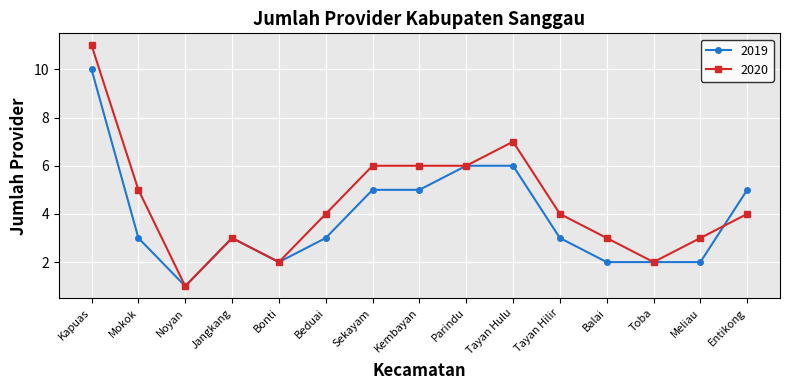

What is the total value across all series at Mokok?

8